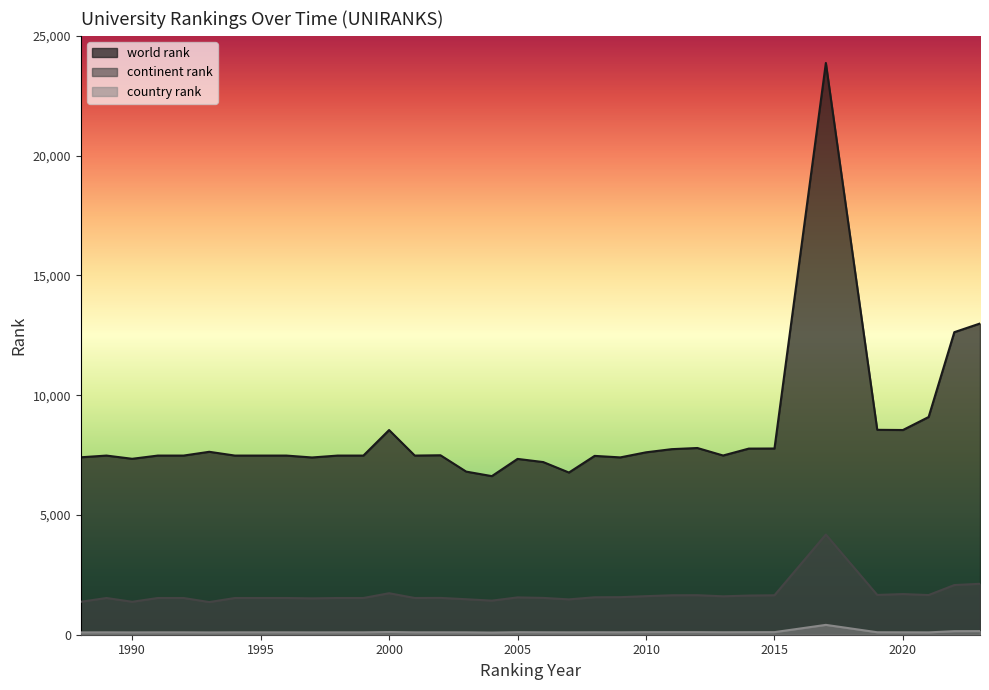

Between 2019 and 2006, which is larger?

2019